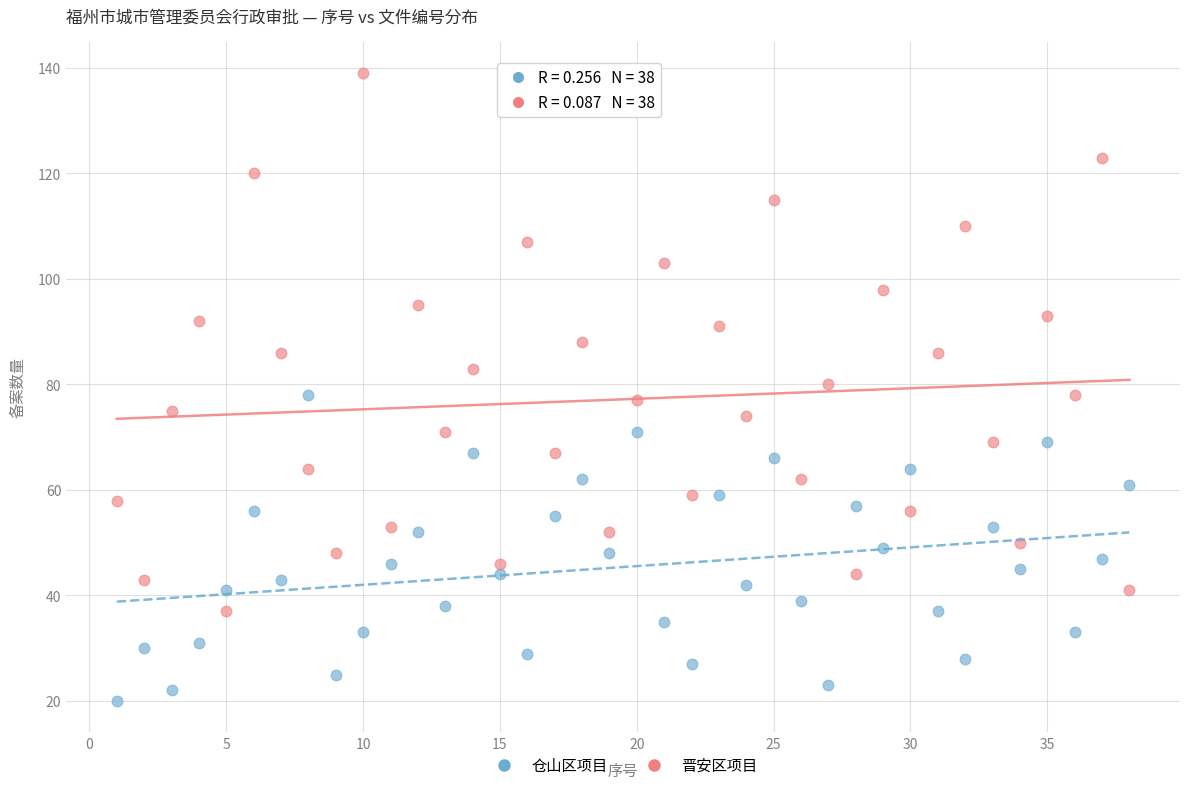

Across all data points, what is the range of Y values (max minus min)?

119